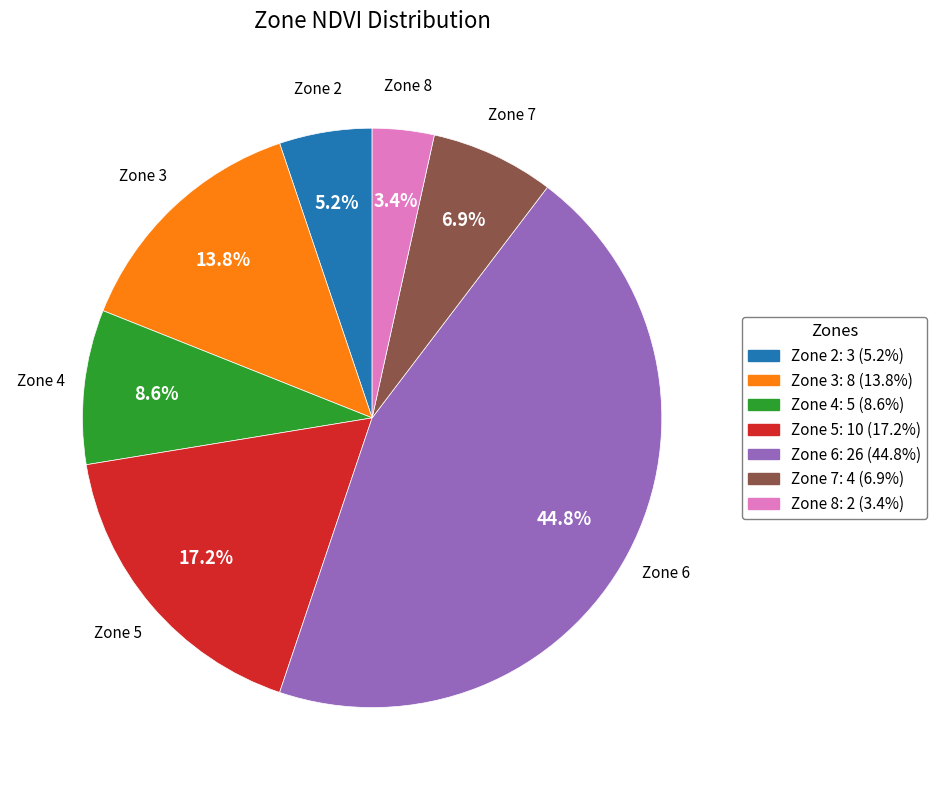

To the nearest percent, what is the average slice percentage?

14%